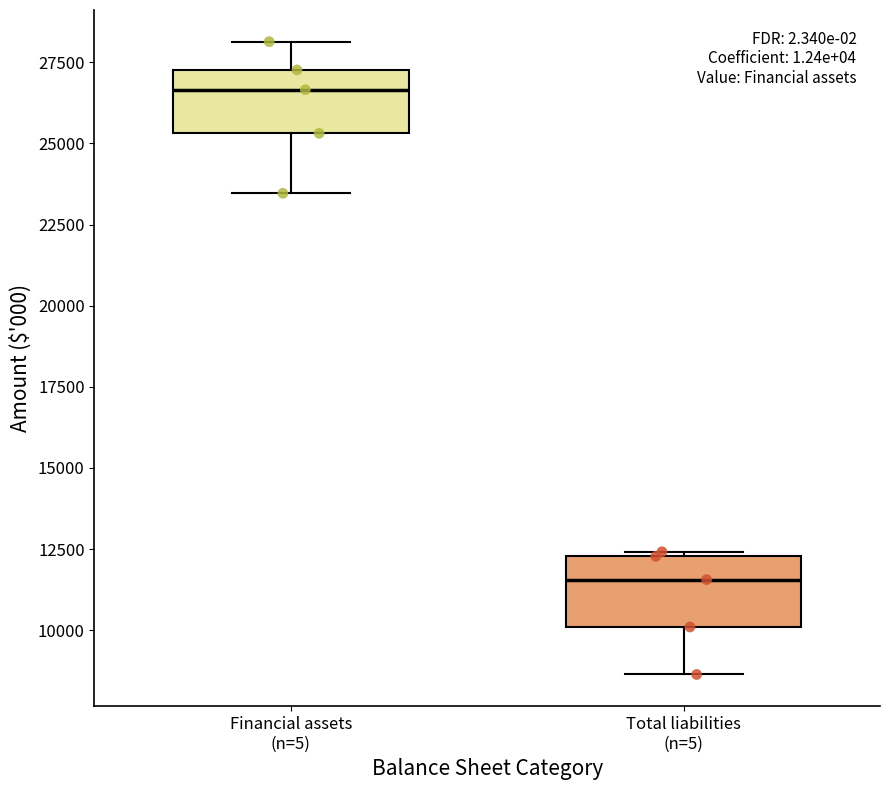

Where is the lower edge of the box for Financial assets (n=5) on the y-axis? The values are not printed on the chart, so give them approximately, as read against the axis.

25500